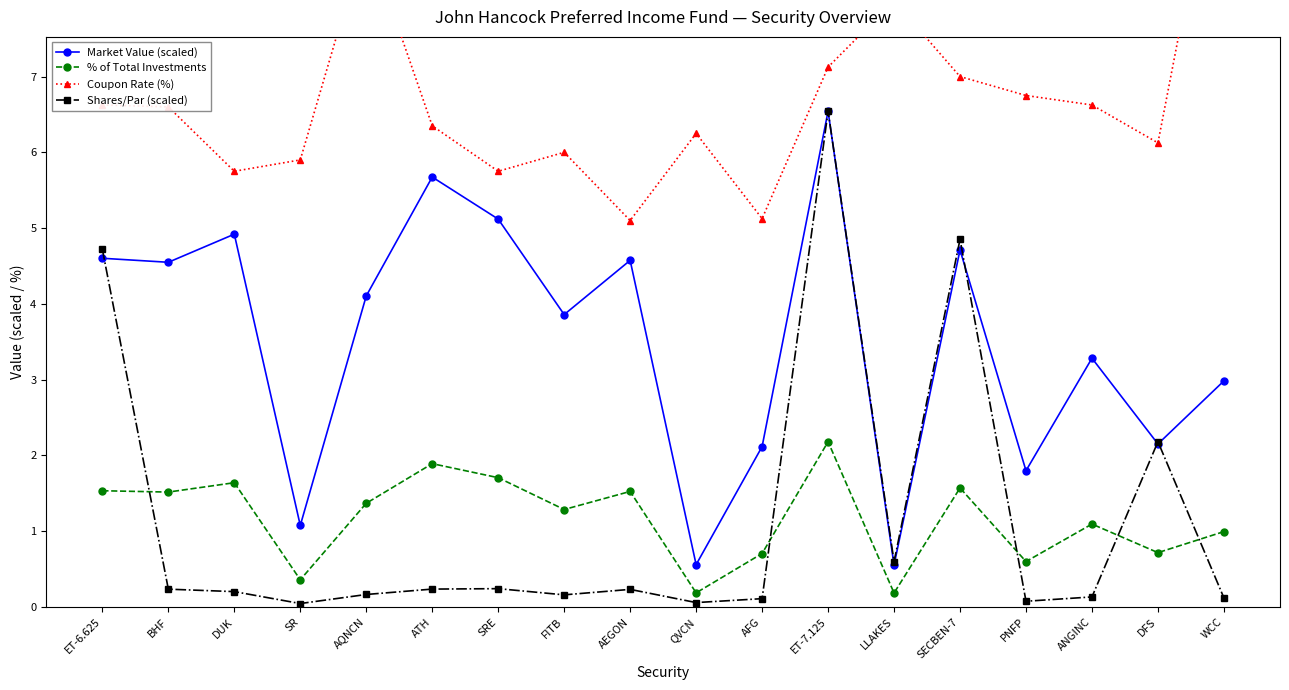

Reading left to right, list all the values displayed in this chart.

Market Value (scaled): ET-6.625=4.6	BHF=4.5	DUK=4.9	SR=1.1	AQNCN=4.1	ATH=5.7	SRE=5.1	FITB=3.9	AEGON=4.6	QVCN=0.6	AFG=2.1	ET-7.125=6.5	LLAKES=0.6	SECBEN-7=4.7	PNFP=1.8	ANGINC=3.3	DFS=2.2	WCC=3.0
% of Total Investments: ET-6.625=1.5	BHF=1.5	DUK=1.6	SR=0.4	AQNCN=1.4	ATH=1.9	SRE=1.7	FITB=1.3	AEGON=1.5	QVCN=0.2	AFG=0.7	ET-7.125=2.2	LLAKES=0.2	SECBEN-7=1.6	PNFP=0.6	ANGINC=1.1	DFS=0.7	WCC=1.0
Coupon Rate (%): ET-6.625=6.6	BHF=6.6	DUK=5.8	SR=5.9	AQNCN=8.9	ATH=6.3	SRE=5.8	FITB=6.0	AEGON=5.1	QVCN=6.2	AFG=5.1	ET-7.125=7.1	LLAKES=8.0	SECBEN-7=7.0	PNFP=6.8	ANGINC=6.6	DFS=6.1	WCC=10.6
Shares/Par (scaled): ET-6.625=4.7	BHF=0.2	DUK=0.2	SR=0.0	AQNCN=0.2	ATH=0.2	SRE=0.2	FITB=0.2	AEGON=0.2	QVCN=0.1	AFG=0.1	ET-7.125=6.5	LLAKES=0.6	SECBEN-7=4.9	PNFP=0.1	ANGINC=0.1	DFS=2.2	WCC=0.1